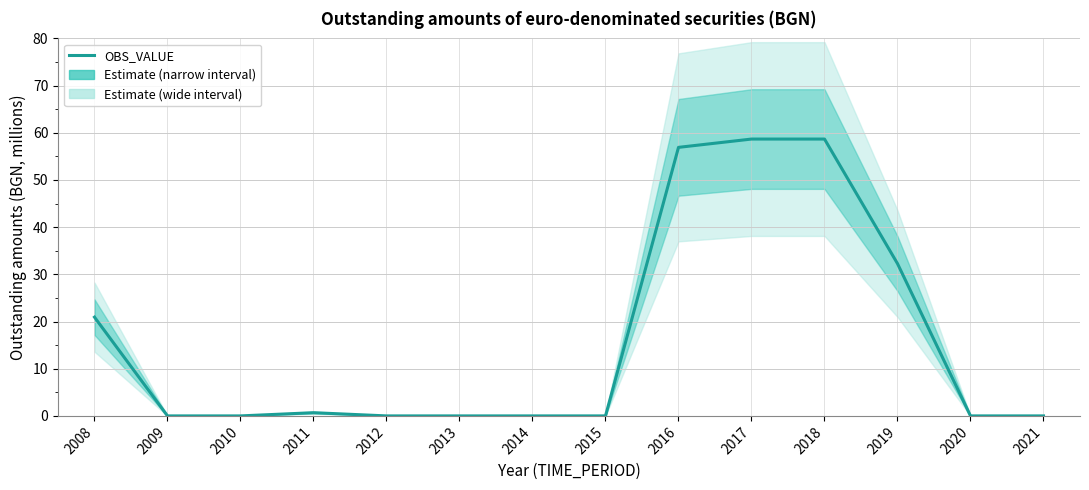

What is the greatest value displayed?

58.7